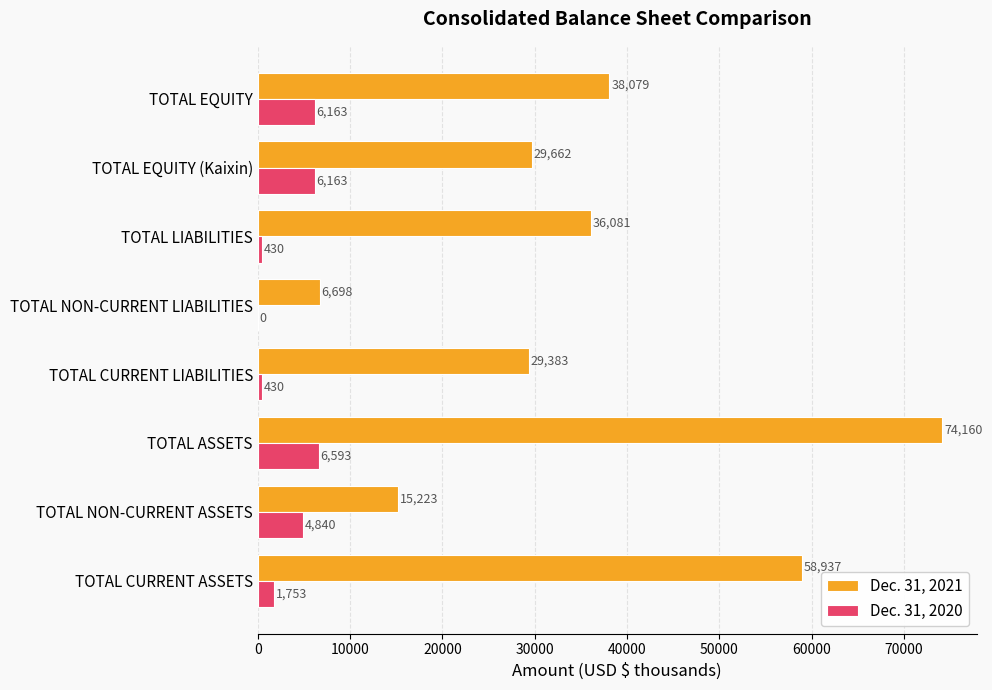

The Dec. 31, 2020 series shows 430 at TOTAL LIABILITIES. True or false?

True